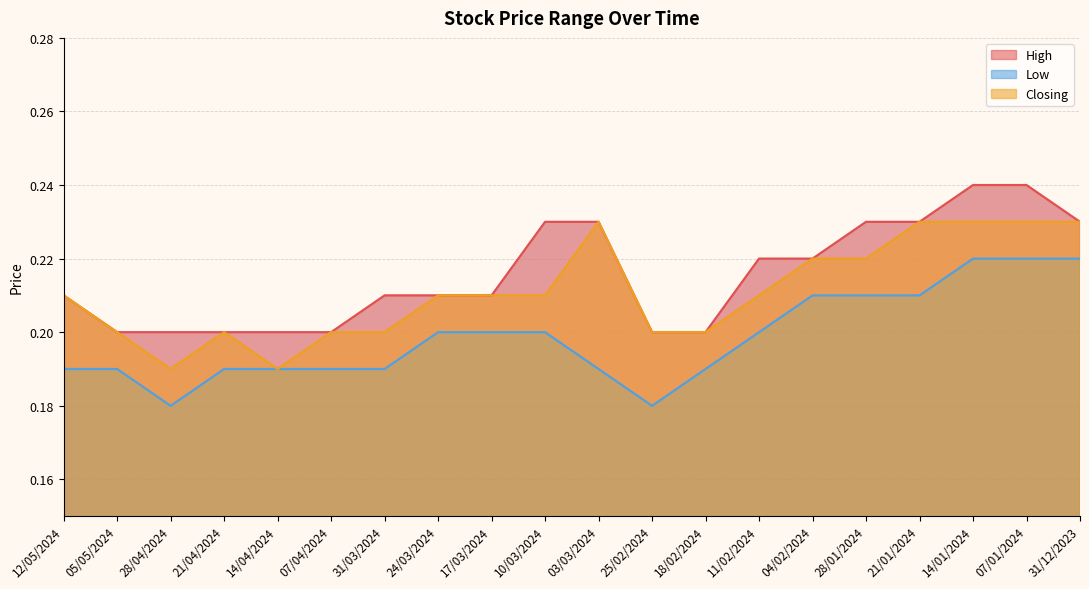

Does the chart have visible grid lines?

Yes